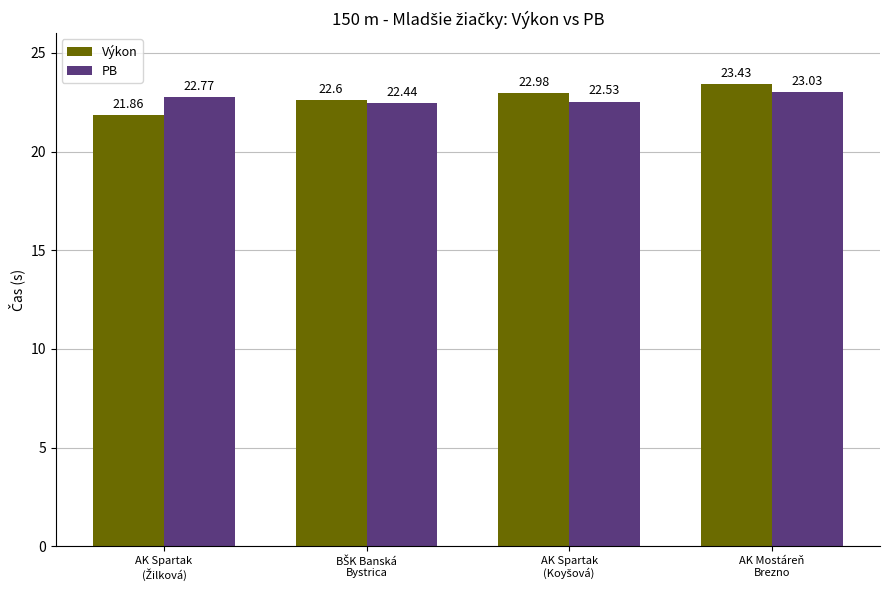

What is the difference between the maximum and minimum values in the Výkon series?

1.6